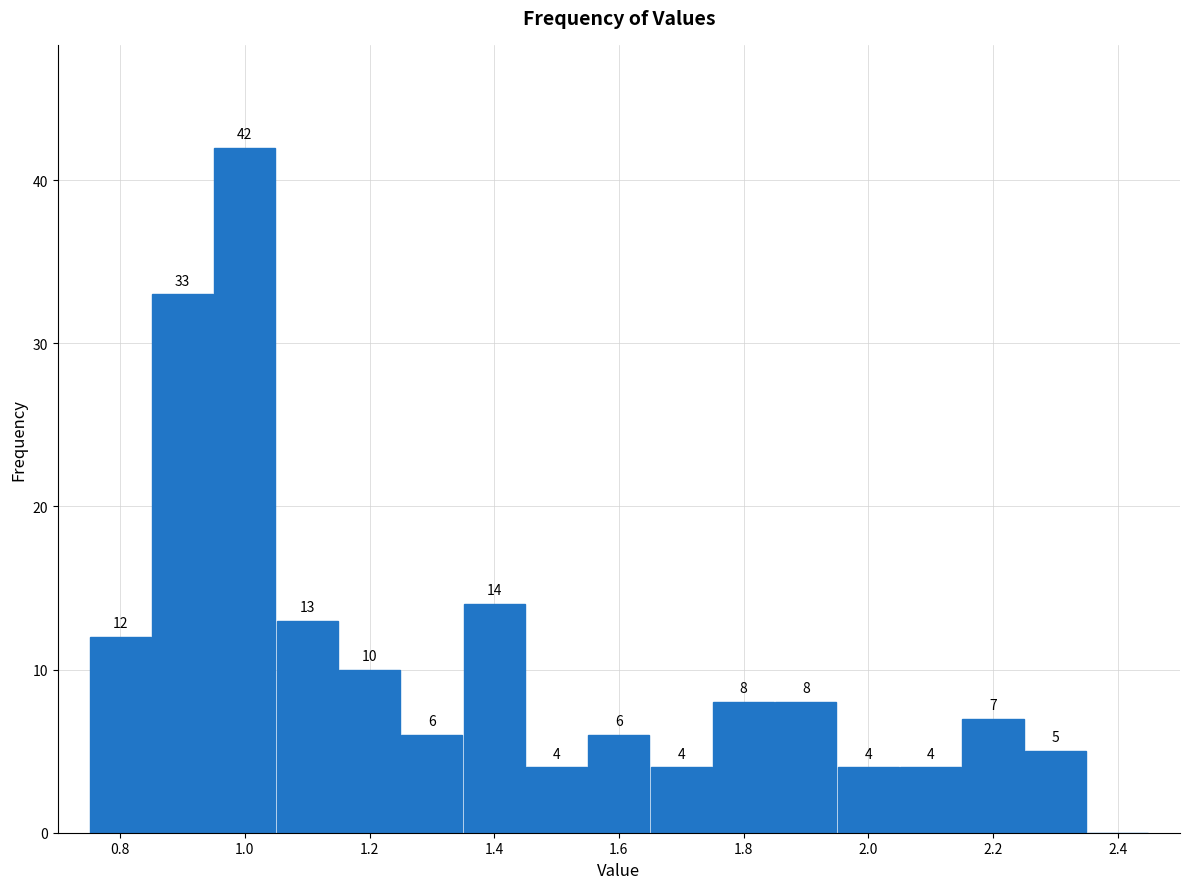

Over which range of the x-axis is the bar tallest?

0.95 to 1.05